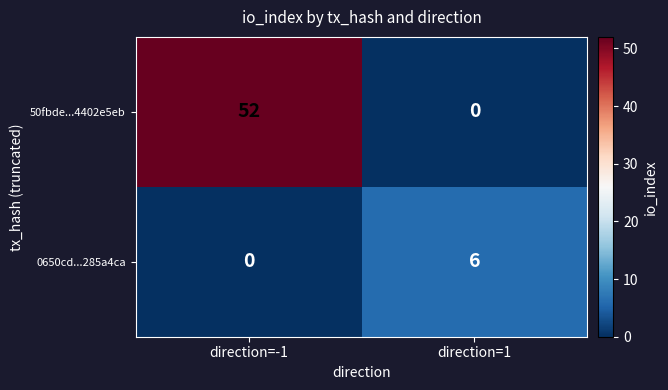

What is the approximate value of 0650cd...285a4ca at direction=1?

6